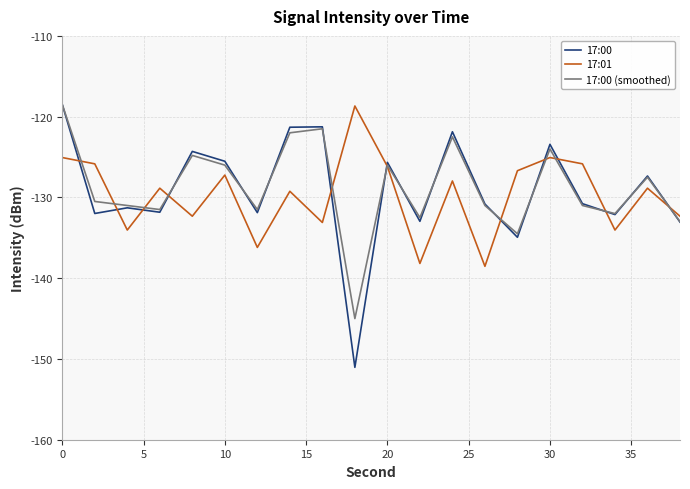

Which series has the widest spread of values?

17:00